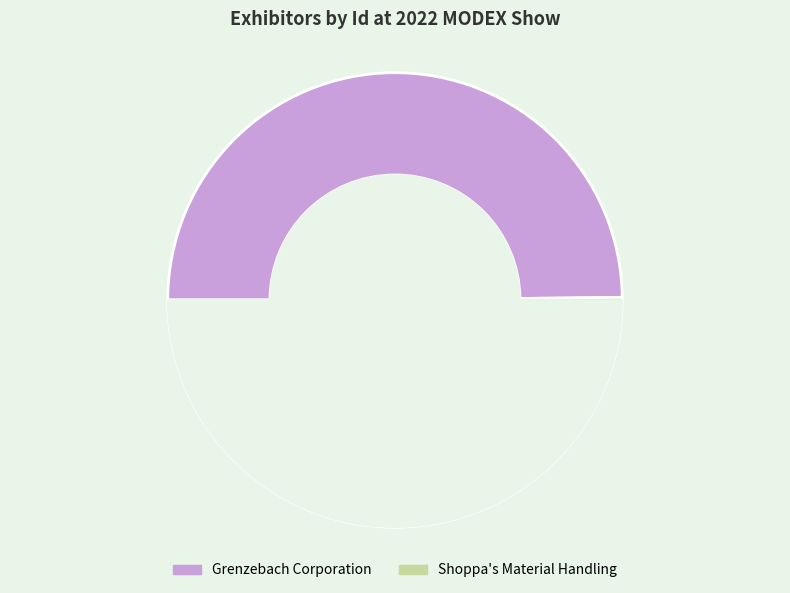

What is the majority slice?

Shoppa's Material Handling